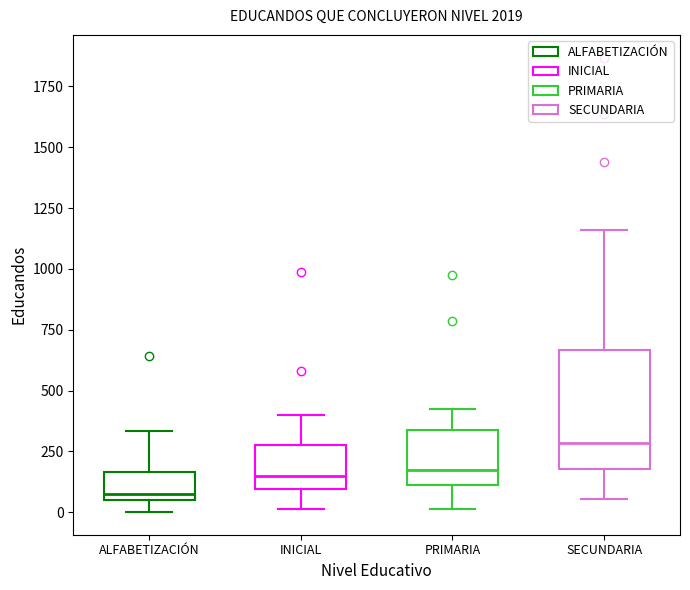

Comparing the boxes themselves (not the whiskers), which one is the tallest?

SECUNDARIA